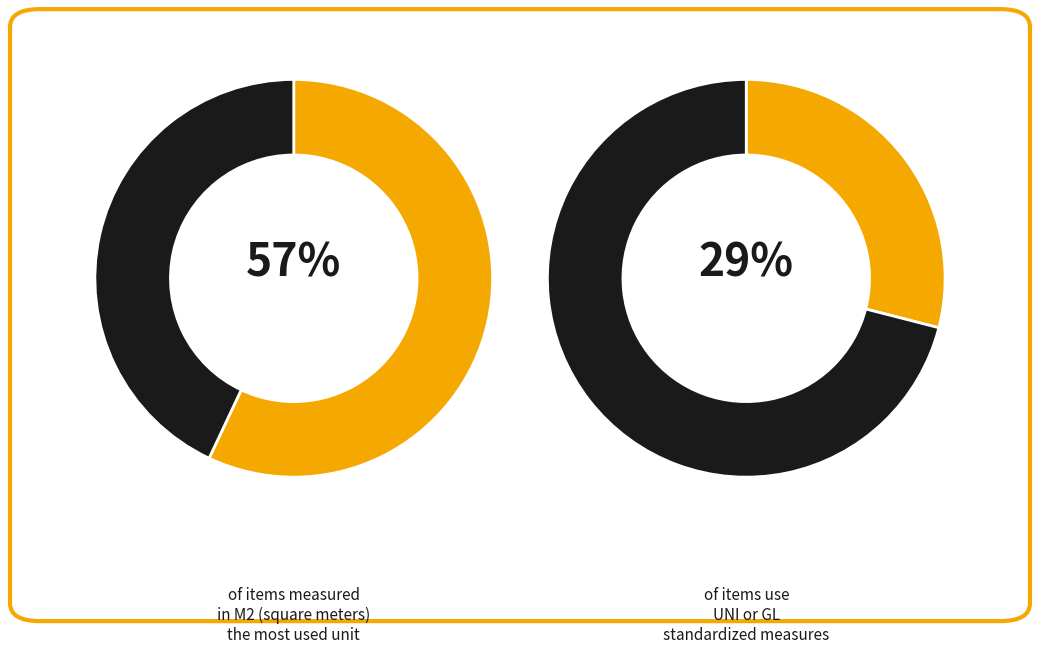

How many segments does this pie chart have?

2